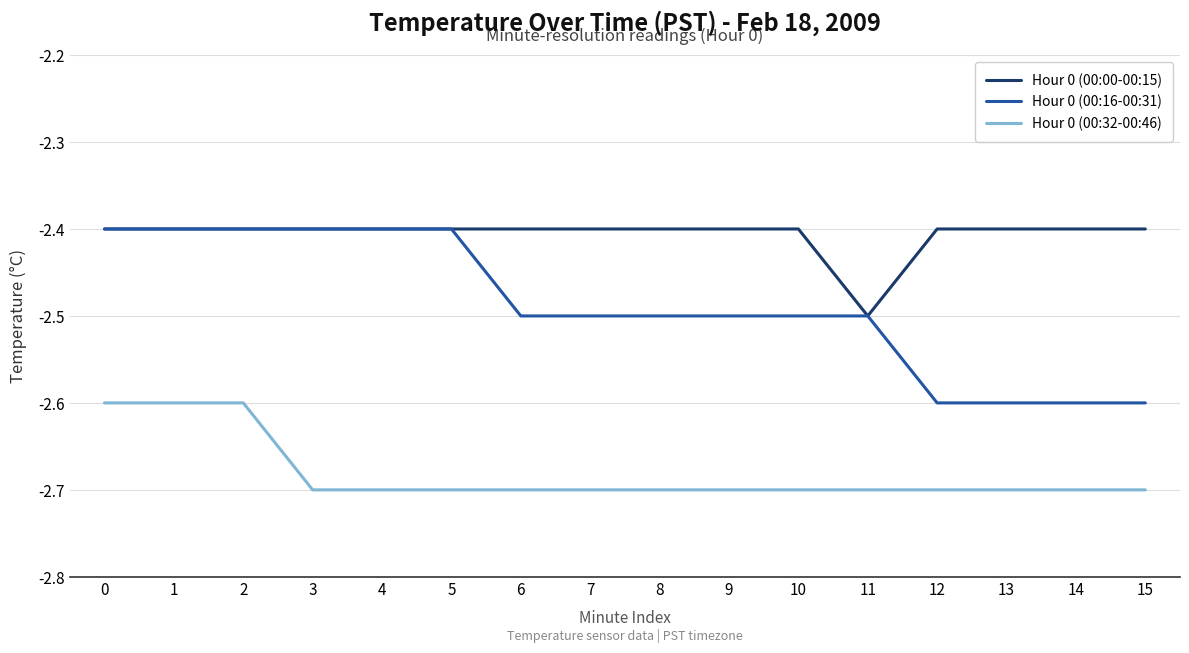

Rank the series by their average value, from highest to lowest.

Hour 0 (00:00-00:15), Hour 0 (00:16-00:31), Hour 0 (00:32-00:46)